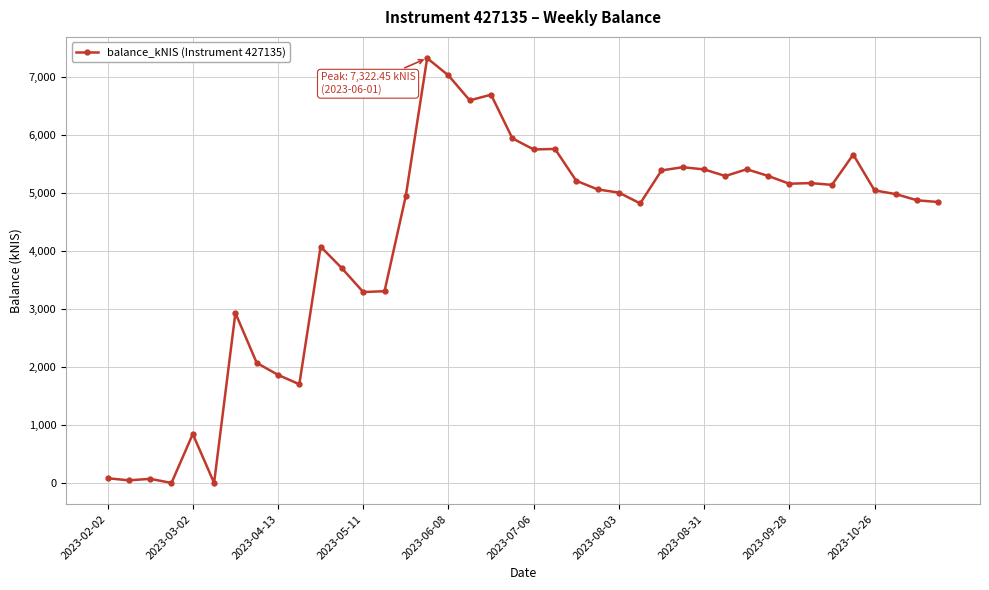

True or false: the data has more than 1 interior local peaks.

True